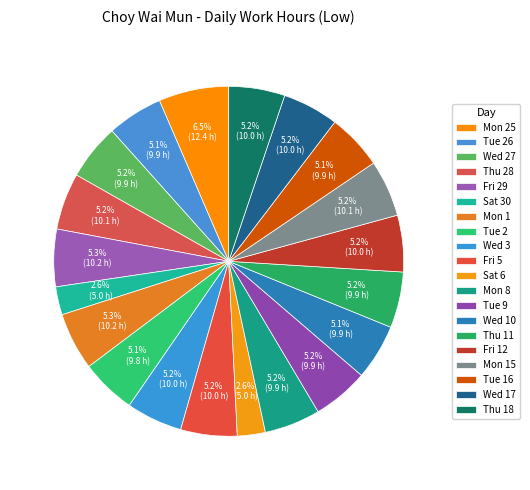

How many slices are in this pie chart?

20